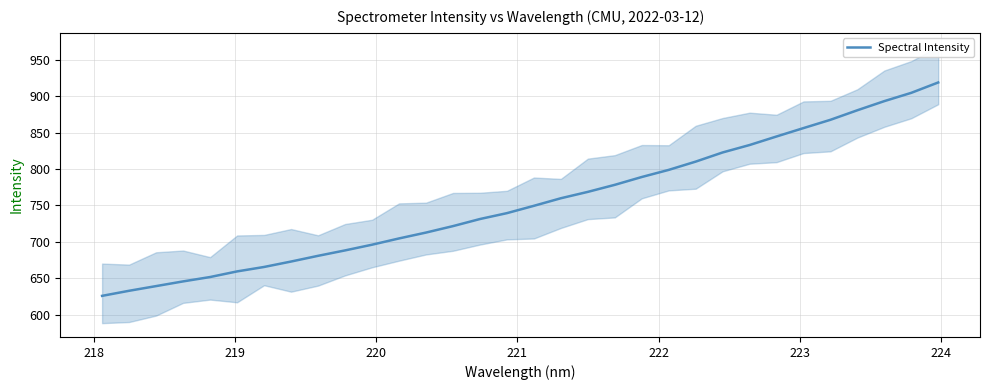

What is the minimum value for Spectral Intensity?

625.6